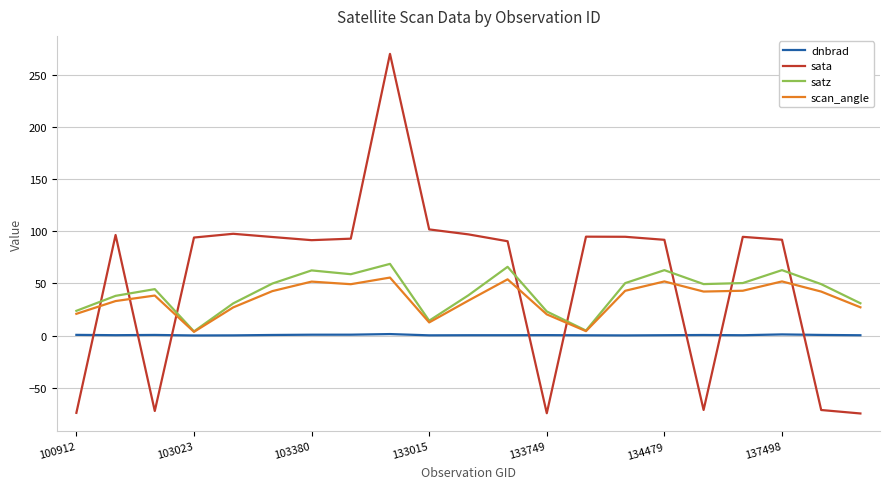

True or false: sata and dnbrad cross at least once.

True